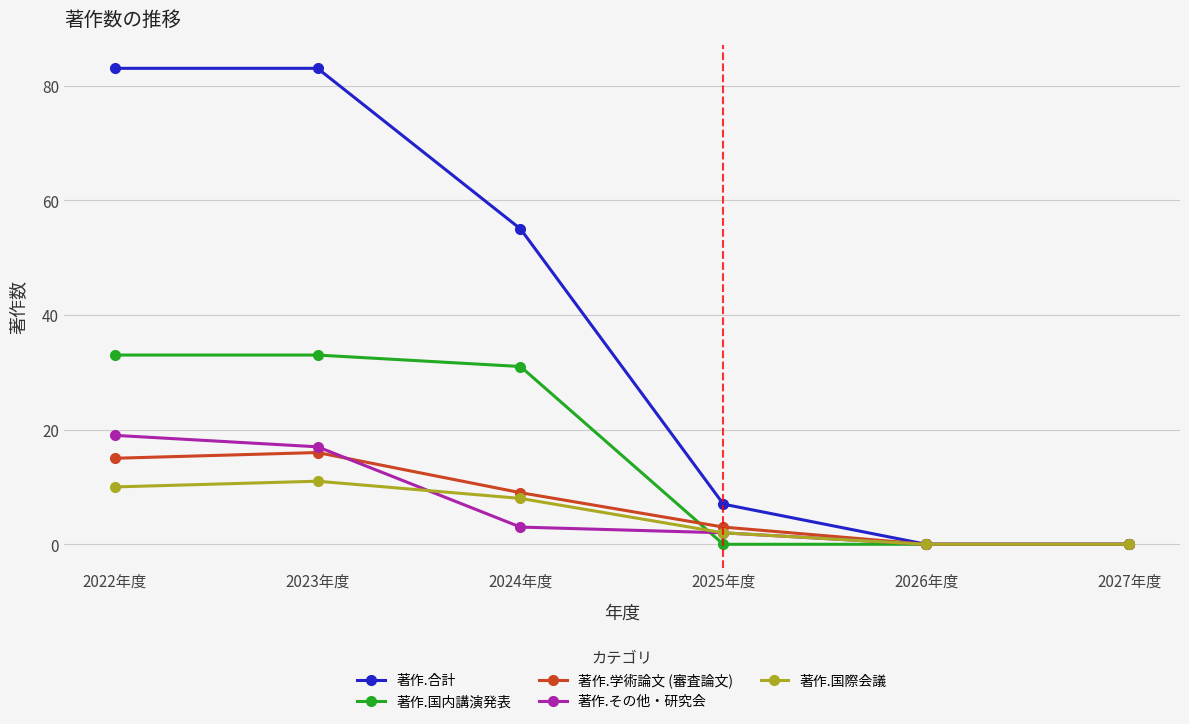

Does the chart have visible grid lines?

Yes